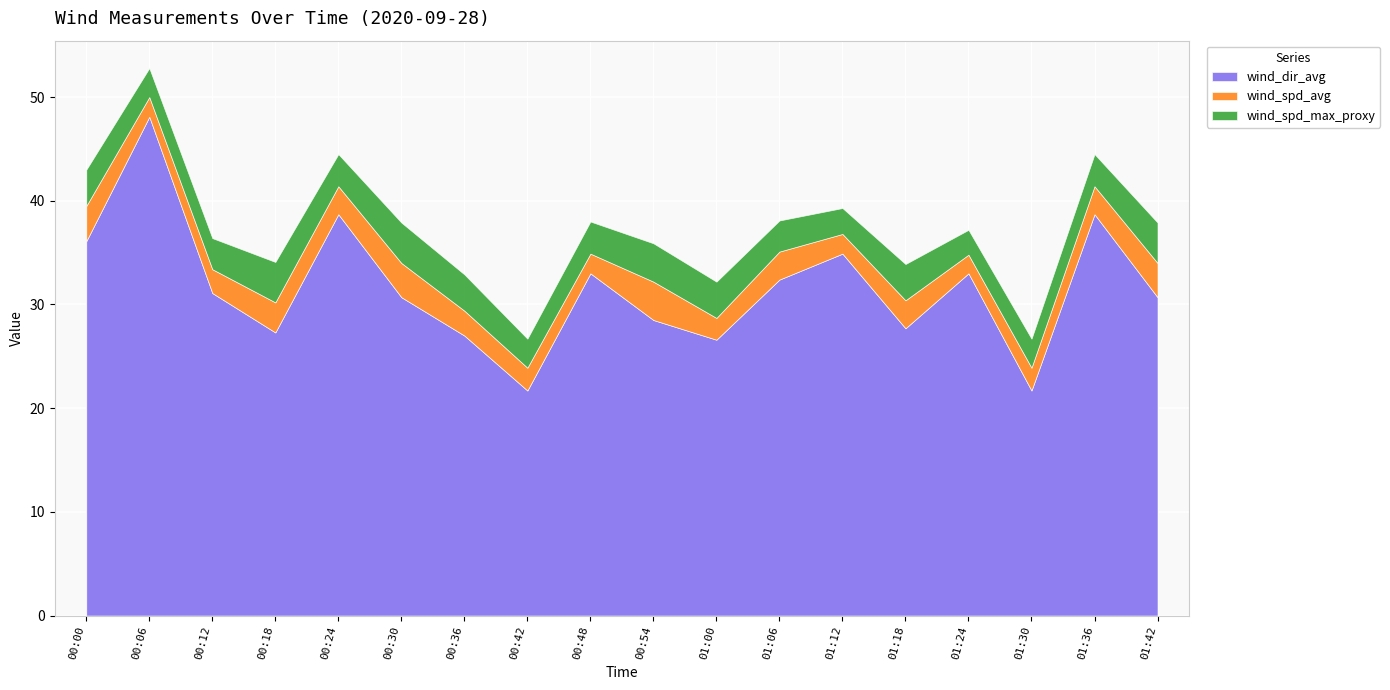

Read the wind_spd_avg value at 00:42.

2.2